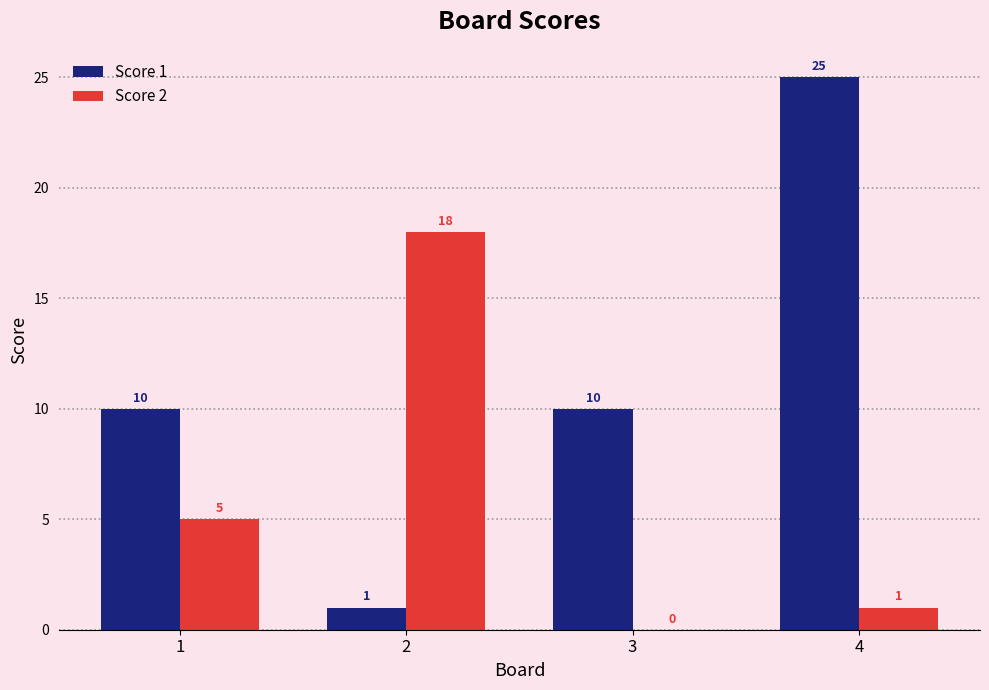

The value of Score 1 at 2 is 1. True or false?

True